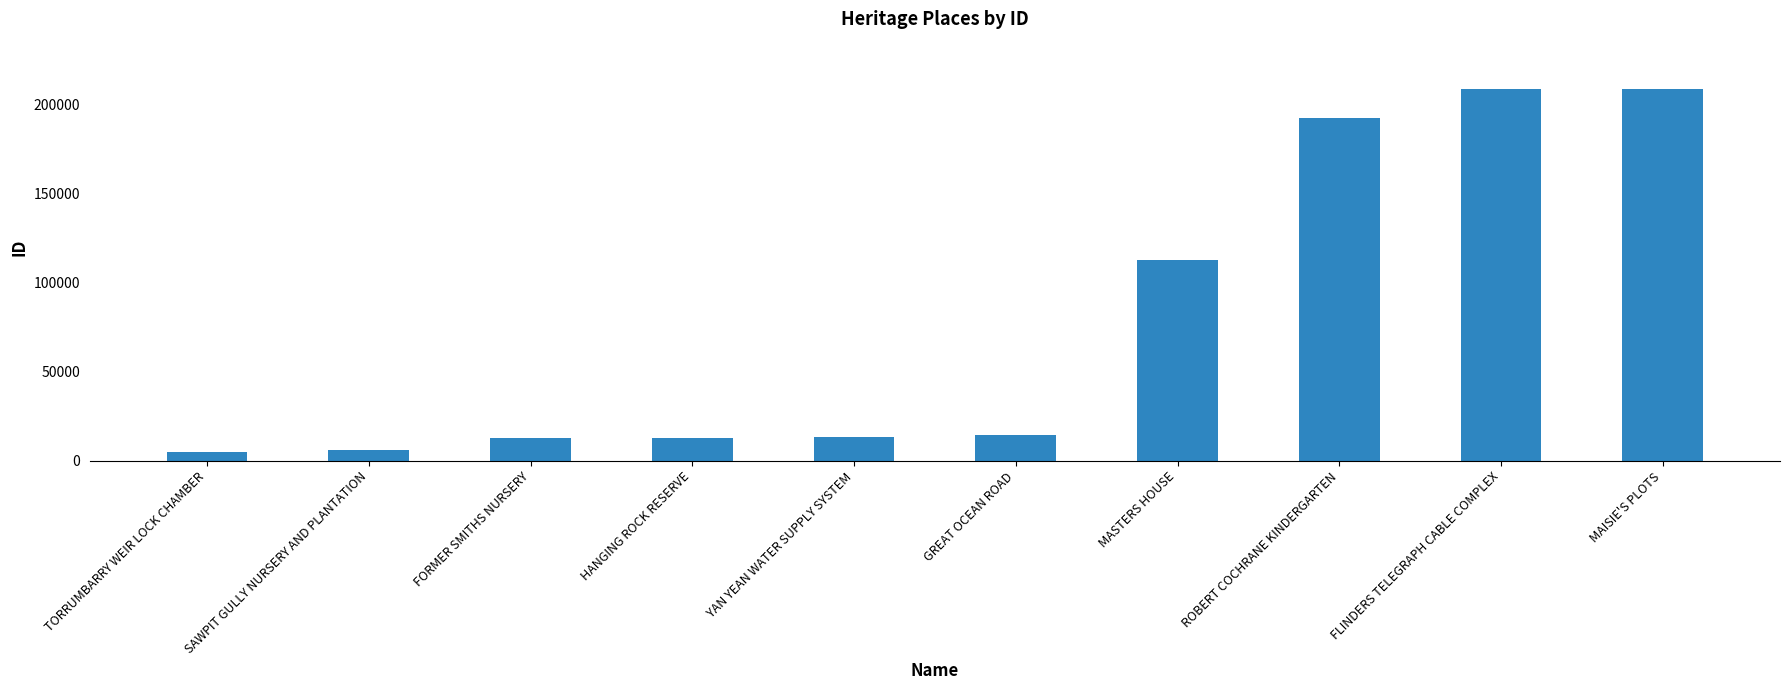

What is the change in value from SAWPIT GULLY NURSERY AND PLANTATION to MASTERS HOUSE?

+106607